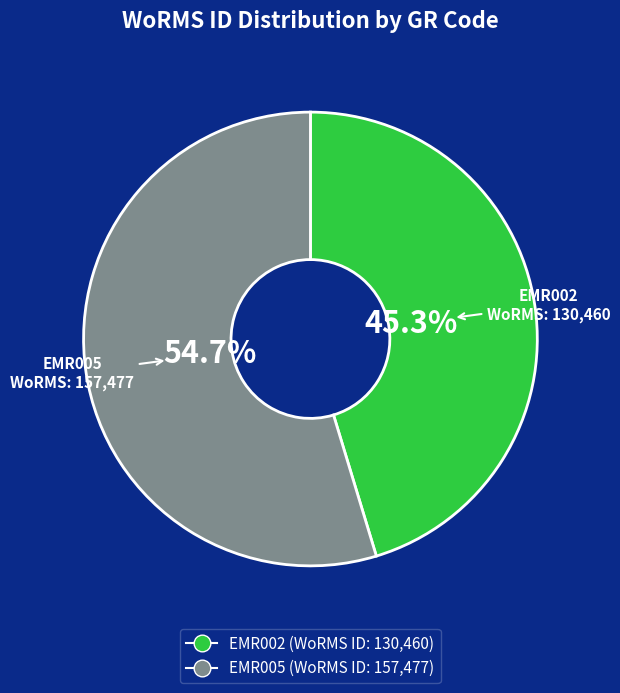

To the nearest percent, what is the difference between the largest and smallest slice percentages?

9%